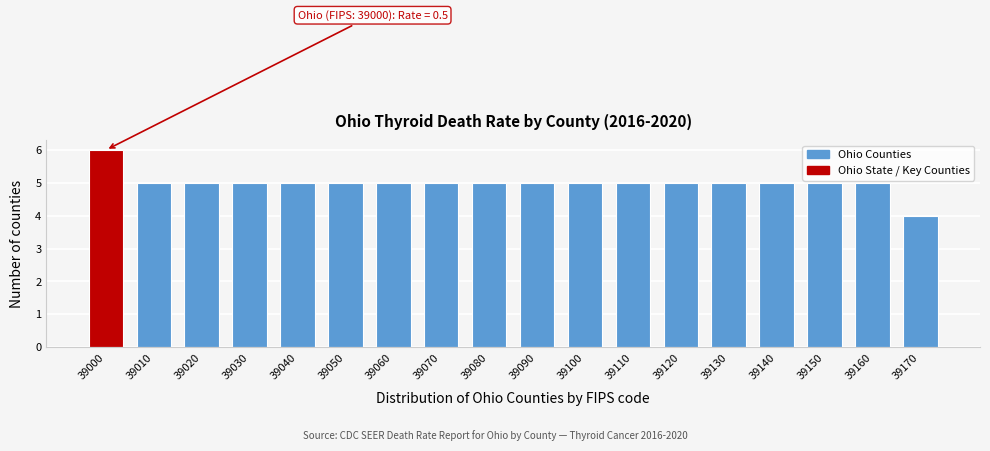

Reading right to left, transcribe all the data shown in this chart.

39170=4	39160=5	39150=5	39140=5	39130=5	39120=5	39110=5	39100=5	39090=5	39080=5	39070=5	39060=5	39050=5	39040=5	39030=5	39020=5	39010=5	39000=6